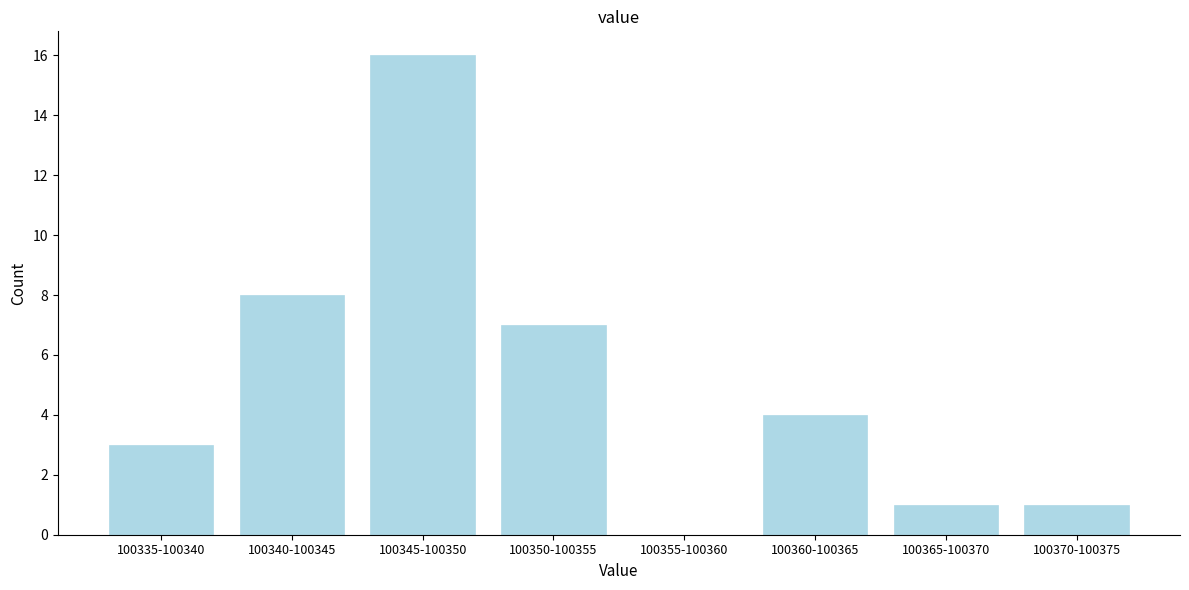

Reading left to right, what are all the values shown in this chart?

100335-100340=3	100340-100345=8	100345-100350=16	100350-100355=7	100355-100360=0	100360-100365=4	100365-100370=1	100370-100375=1